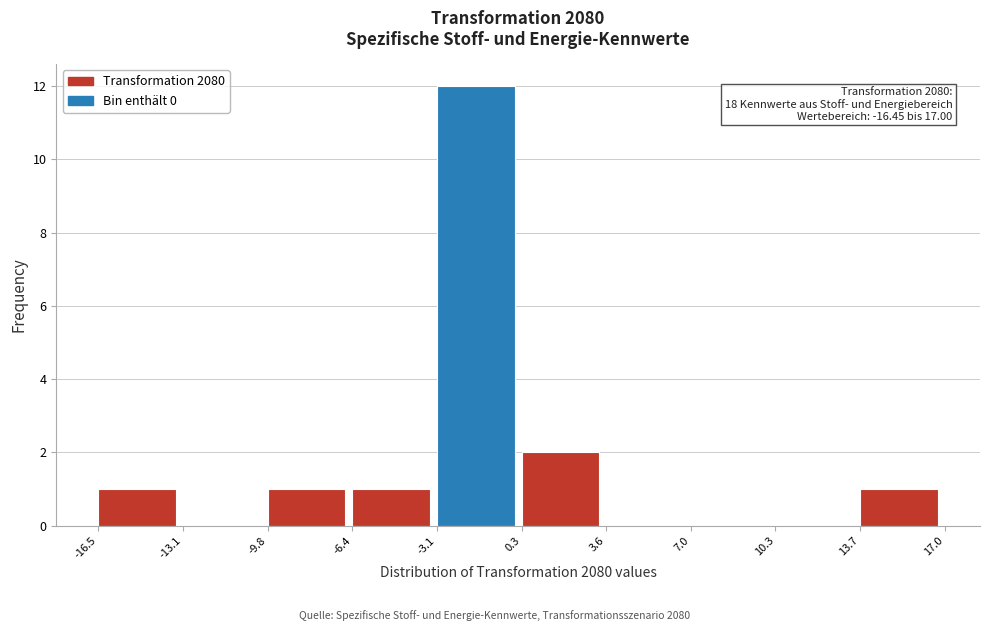

Which range on the x-axis has the tallest bar?

-3.1 to 0.3